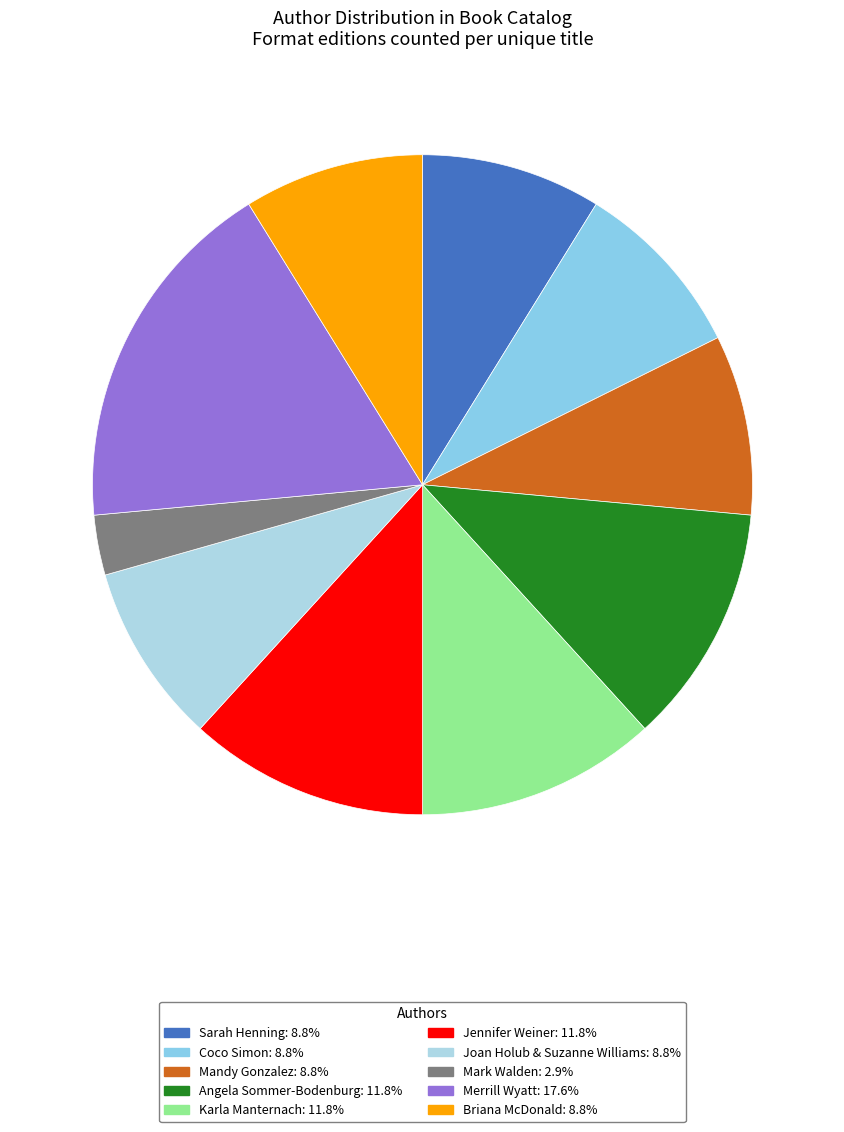

To the nearest percent, what is the average slice percentage?

10%